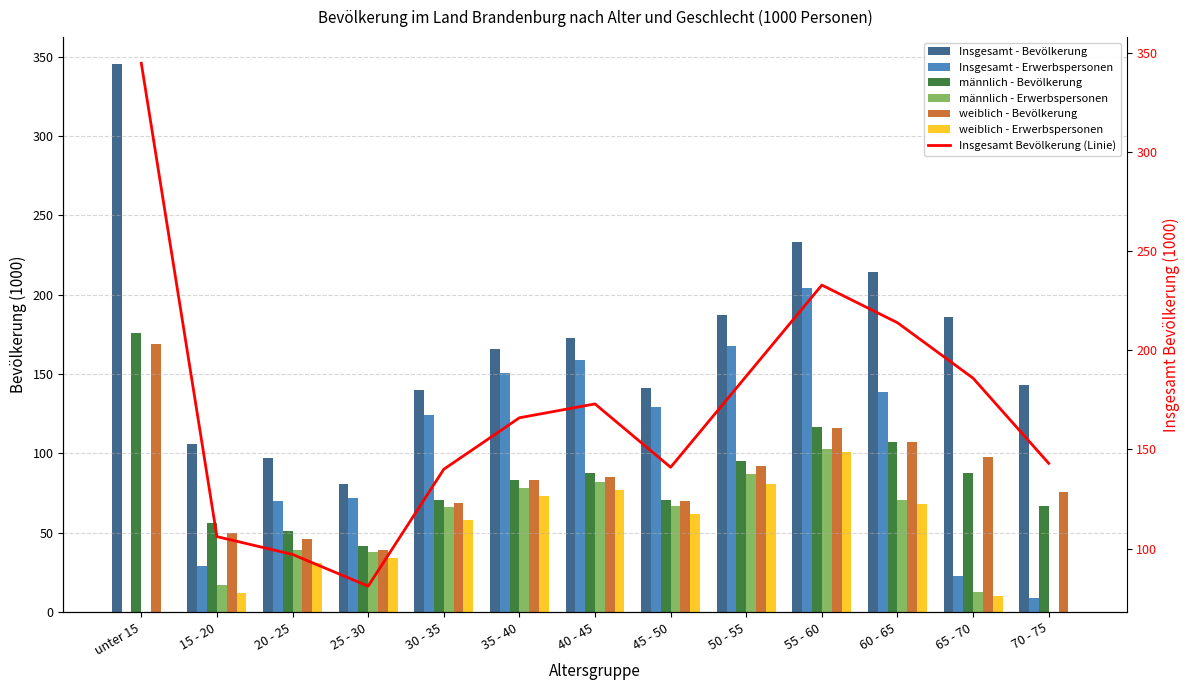

Which series has the widest spread of values?

Insgesamt - Bevölkerung